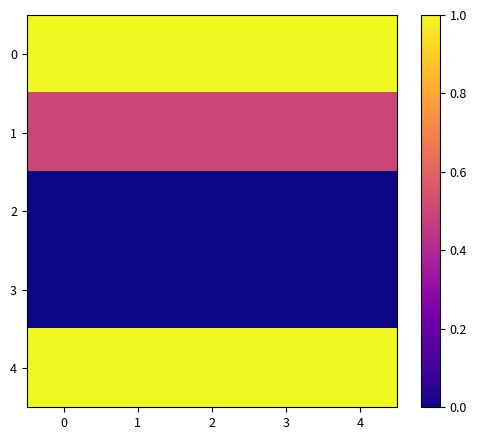

Rank the series by their maximum value, from highest to lowest.

0, 4, 1, 2, 3